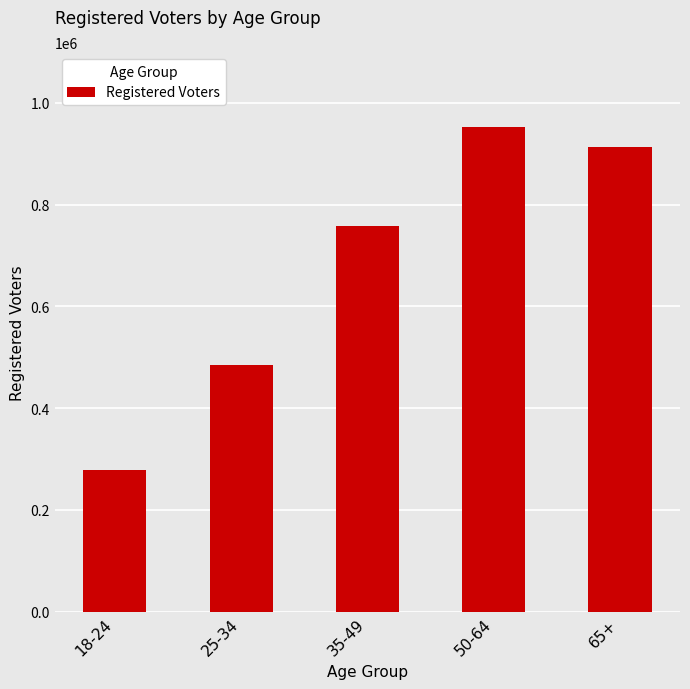

What position from the left is 50-64?

4